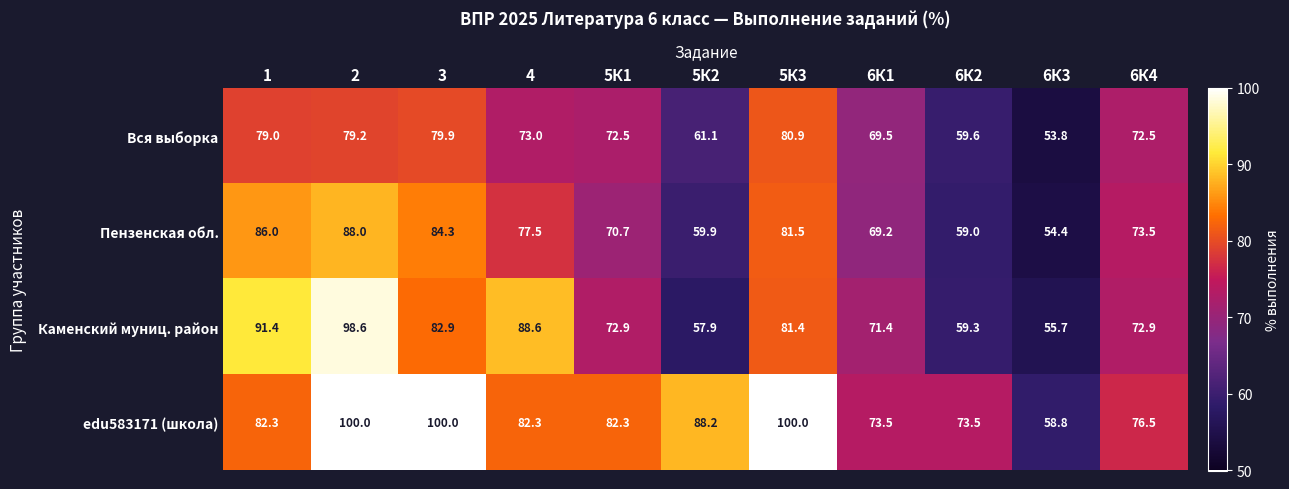

Which series has the widest spread of values?

Каменский муниц. район